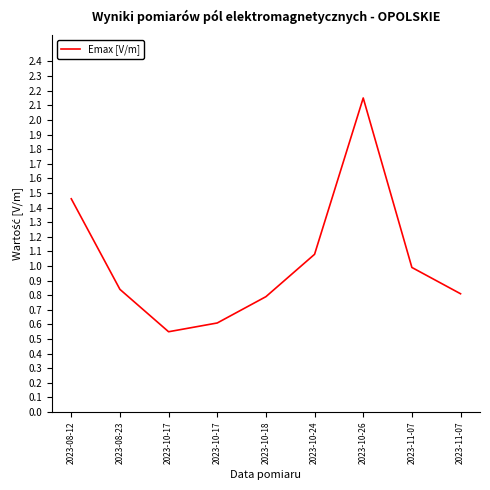

Is this an area chart (filled region under the line)?

No